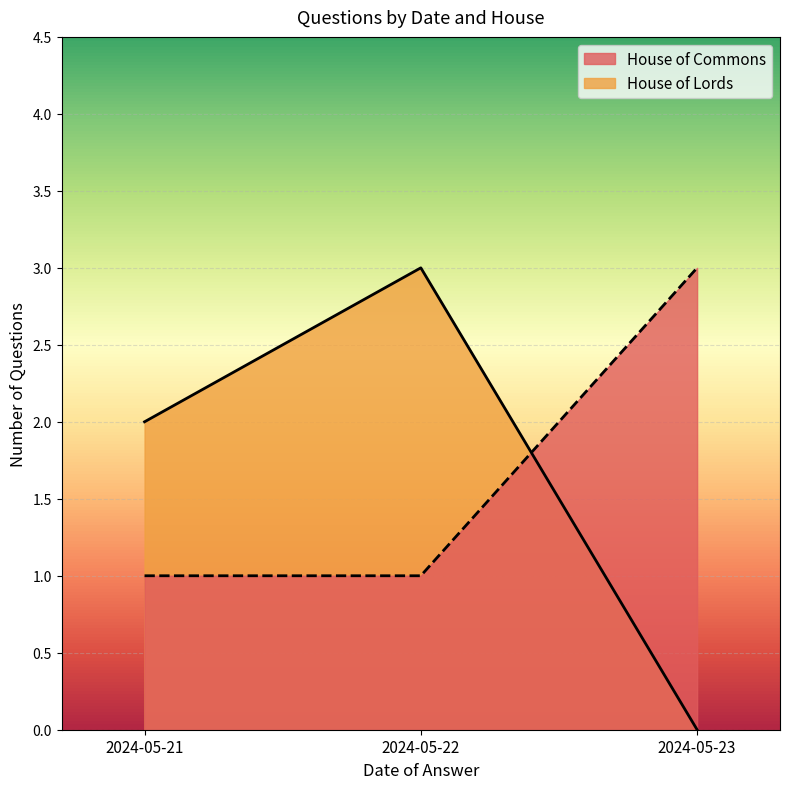

True or false: House of Commons and House of Lords cross at least once.

True